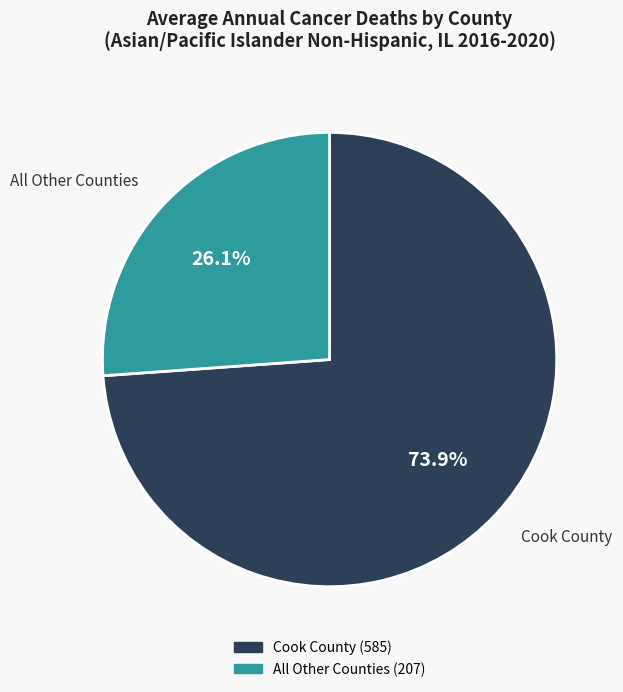

Is there any slice that represents more than half of the pie?

Yes